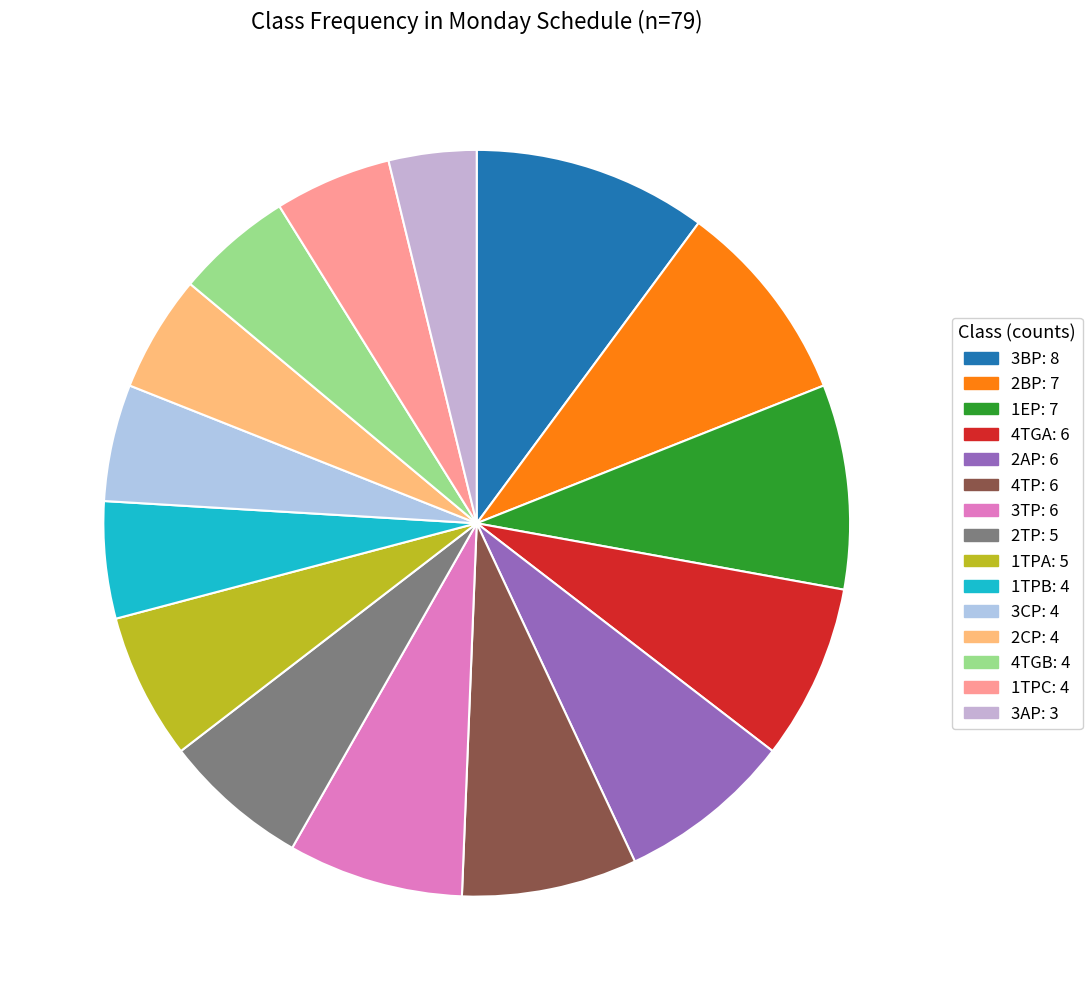

Between 2BP and 1TPB, which is larger?

2BP